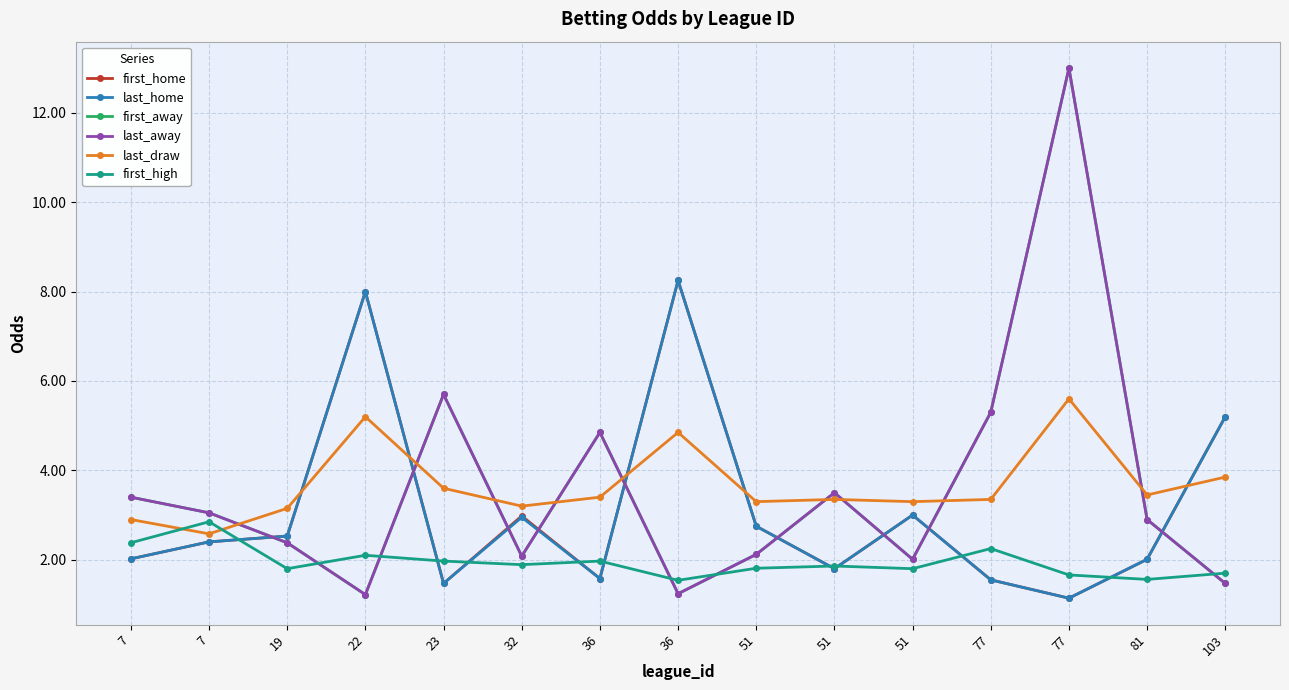

Which category has the lowest value in the first_home series?

77